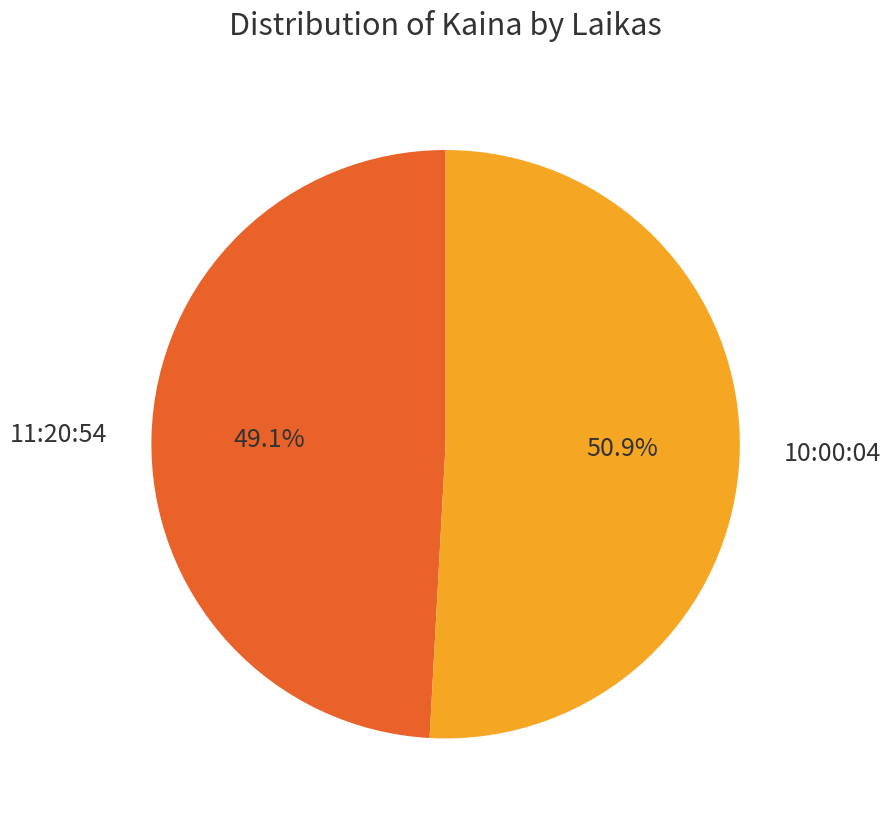

What percentage is the 11:20:54 slice, to the nearest percent?

49%